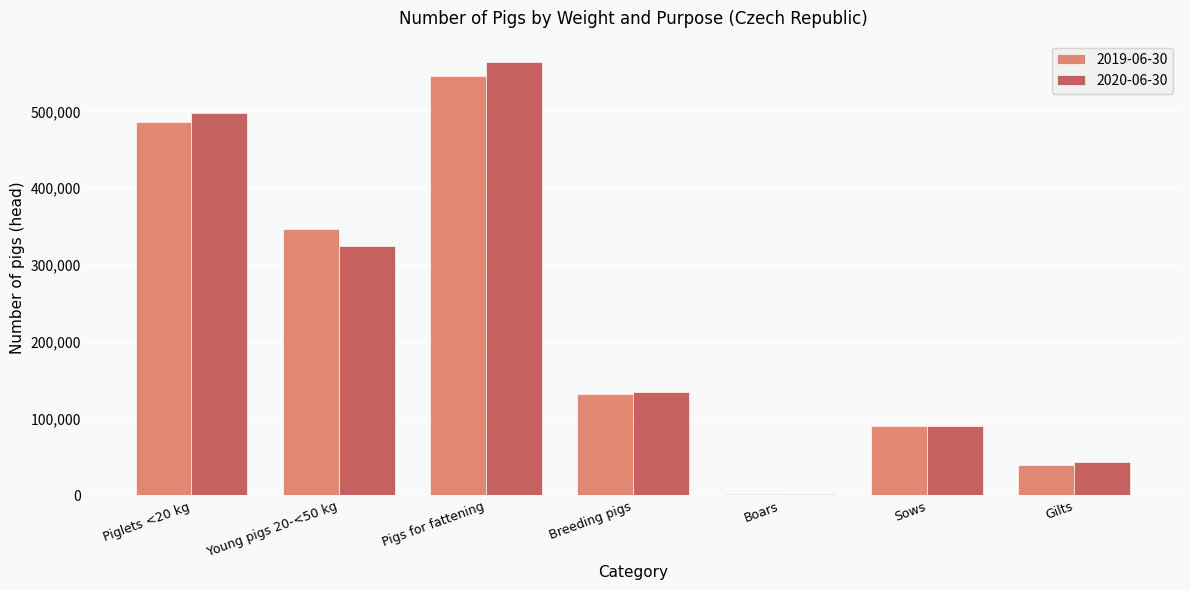

Reading right to left, what are all the values shown in this chart?

2019-06-30: 38926	90514	1907	131347	546489	346509	485736
2020-06-30: 43161	89703	1624	134488	563777	324561	498245